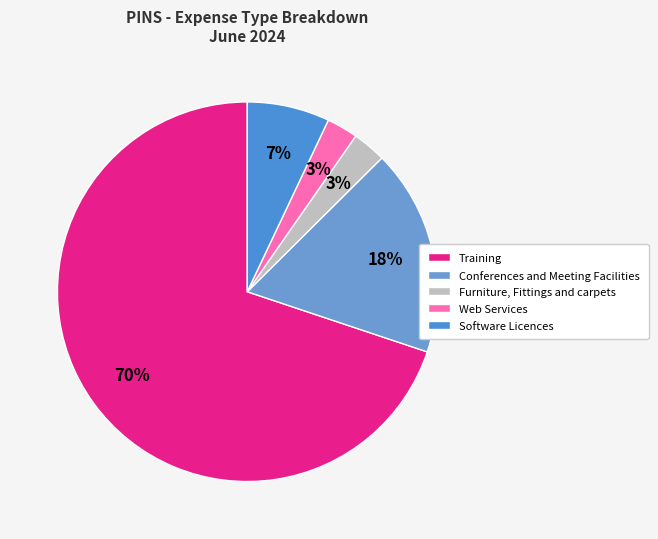

Rank the categories by value from highest to lowest.

Training, Conferences and Meeting Facilities, Software Licences, Furniture, Fittings and carpets, Web Services